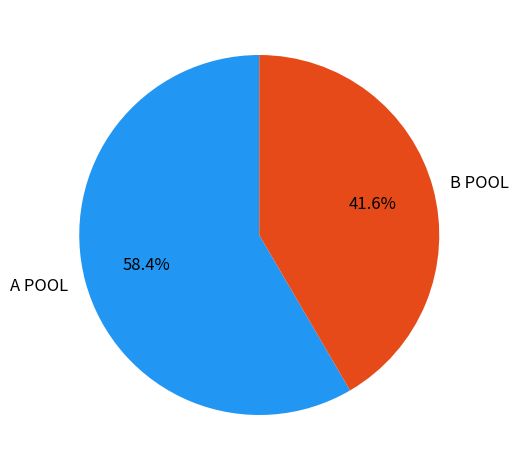

Which has a higher value, B POOL or A POOL?

A POOL